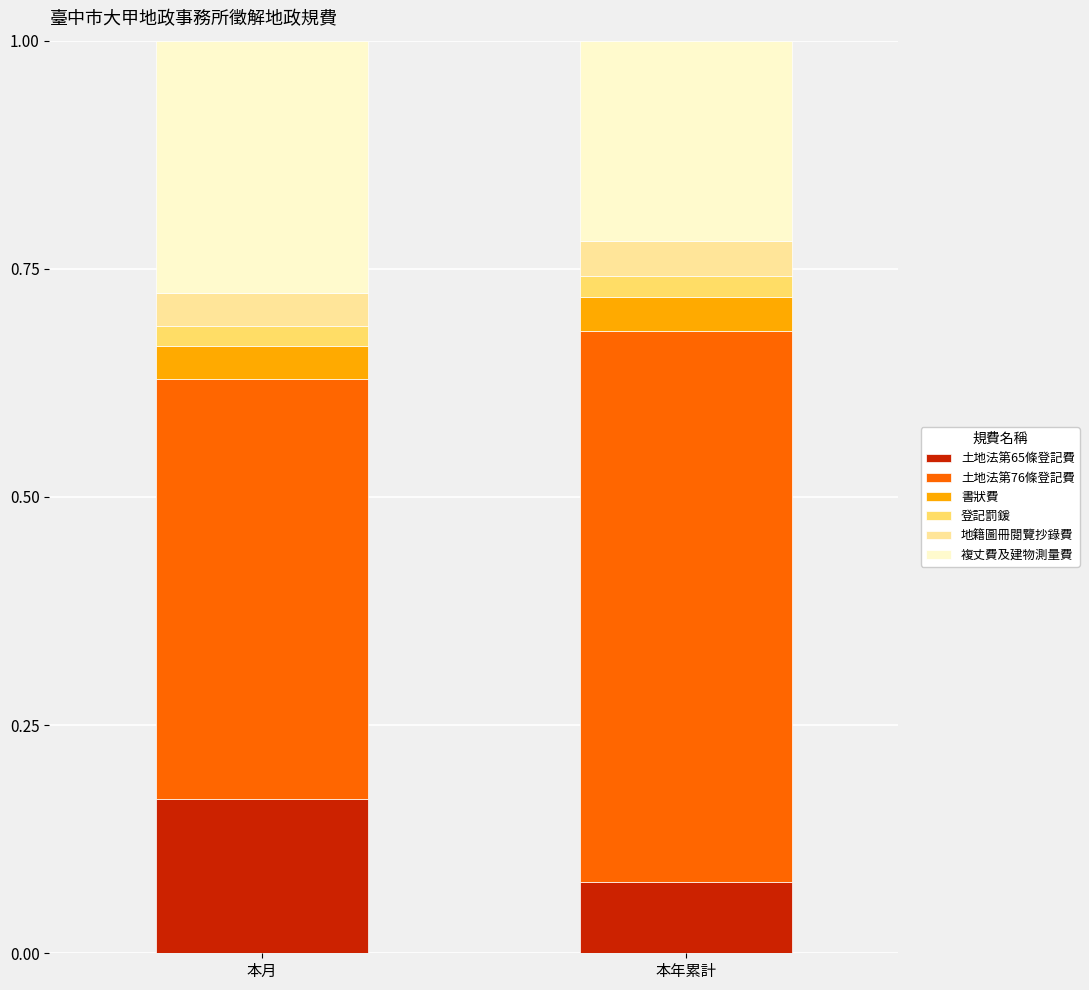

Which category has the highest value in the 土地法第65條登記費 series?

本月